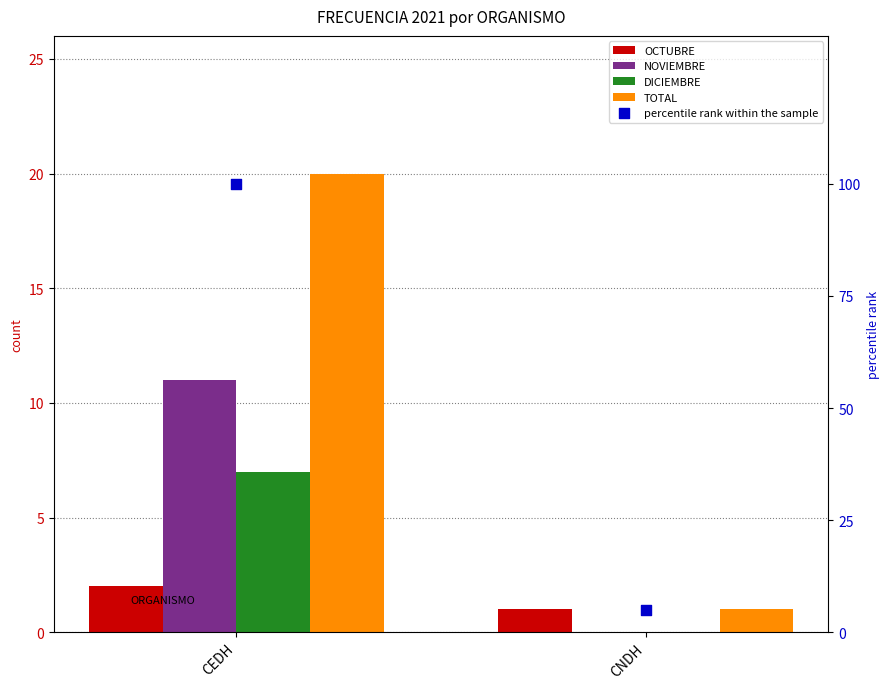

What are all the series names shown in the legend?

OCTUBRE, NOVIEMBRE, DICIEMBRE, TOTAL, percentile rank within the sample